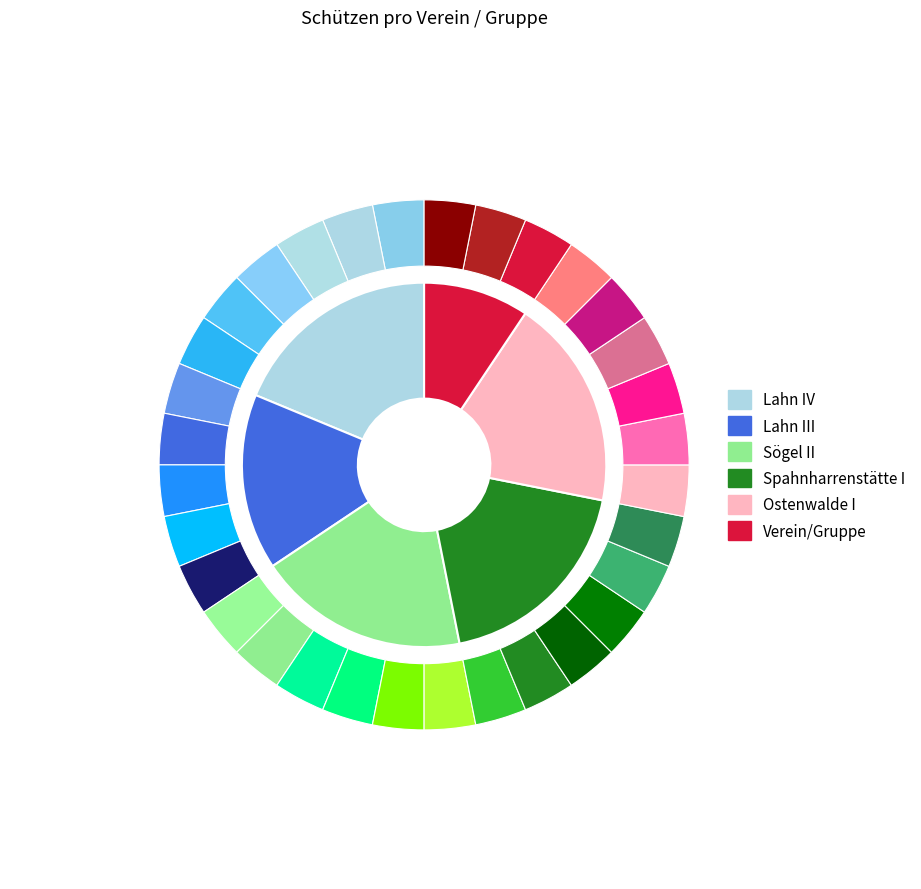

The Lahn IV slice represents 30% of the pie. True or false?

False